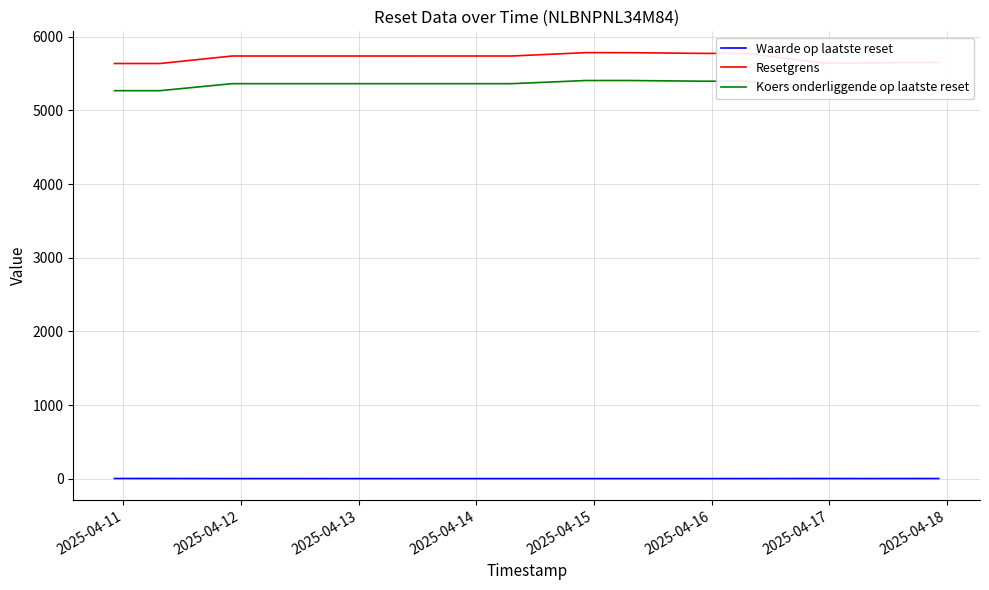

Which series has the largest total across all categories?

Resetgrens